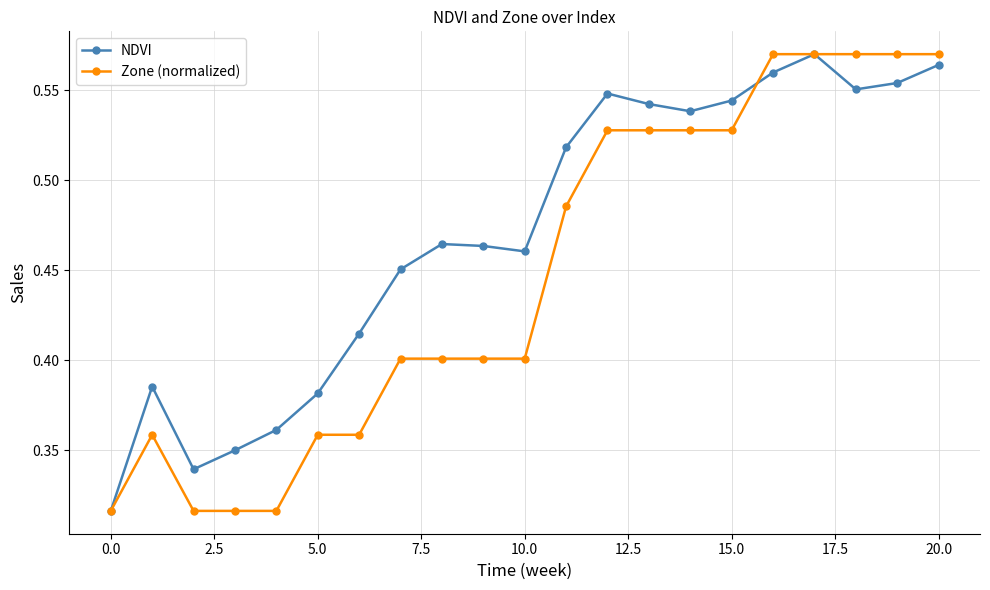

At how many categories does at least one series exceed 0?

21